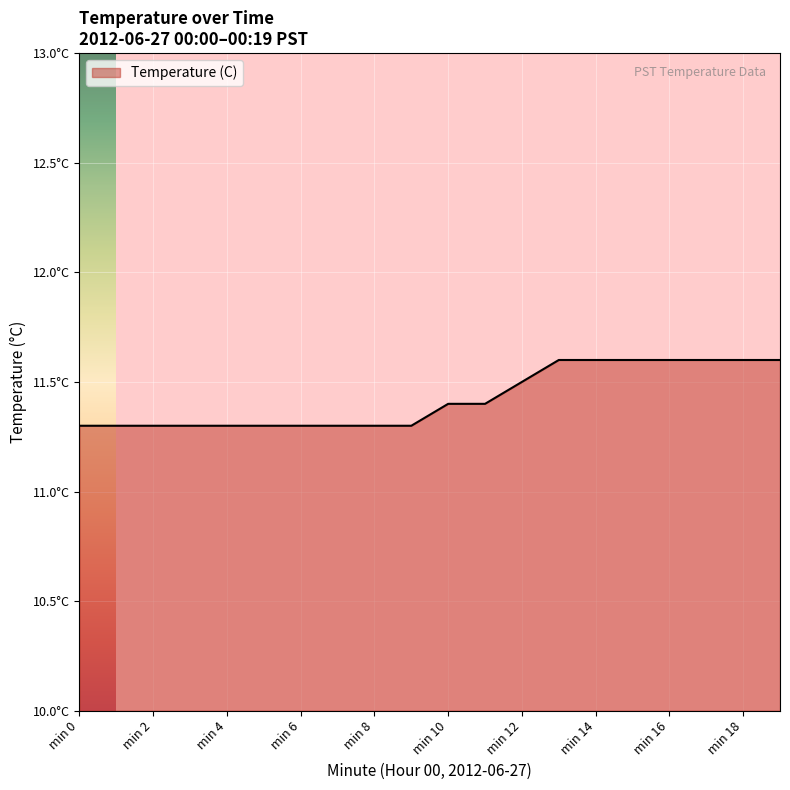

Is this an area chart (filled region under the line)?

Yes